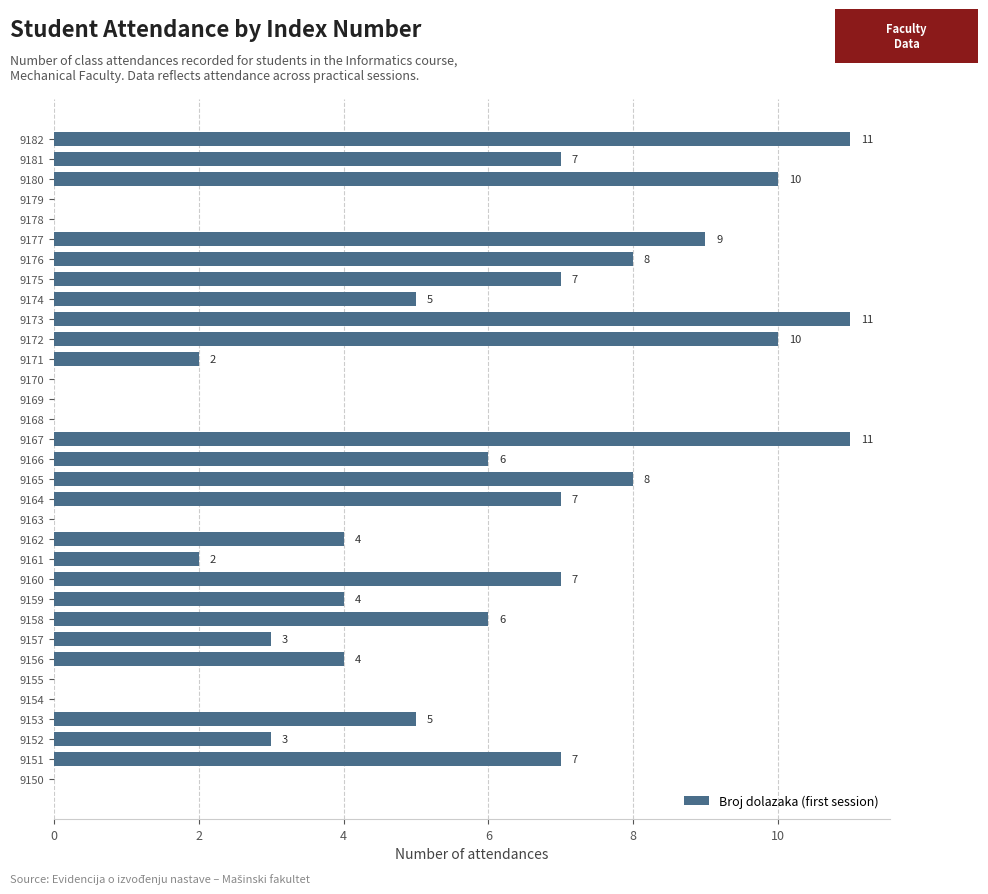

Read the value at 9182, to the nearest 5.

10